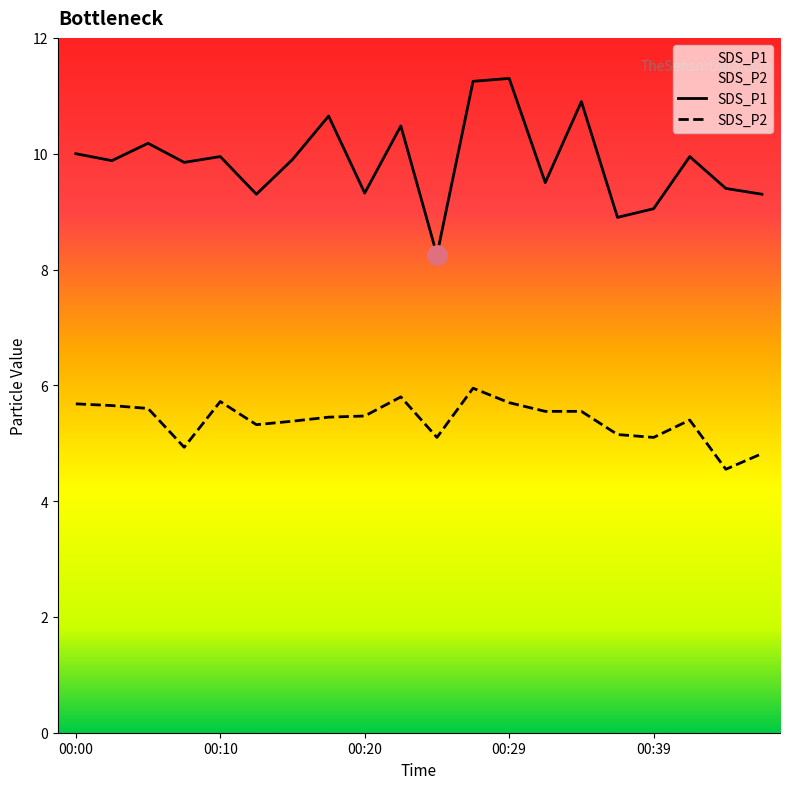

What is the sum of the SDS_P1 values at 00:22 and 00:27?

21.7